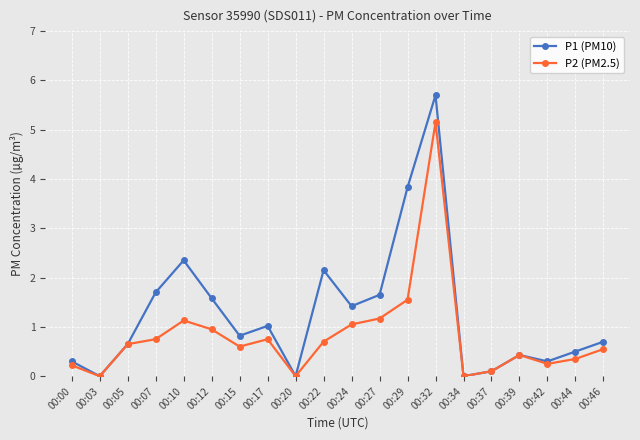

How many distinct data groups are displayed?

2